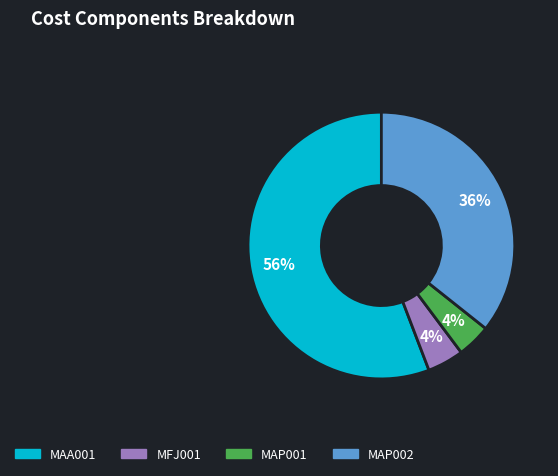

To the nearest percent, what portion does MFJ001 represent?

4%